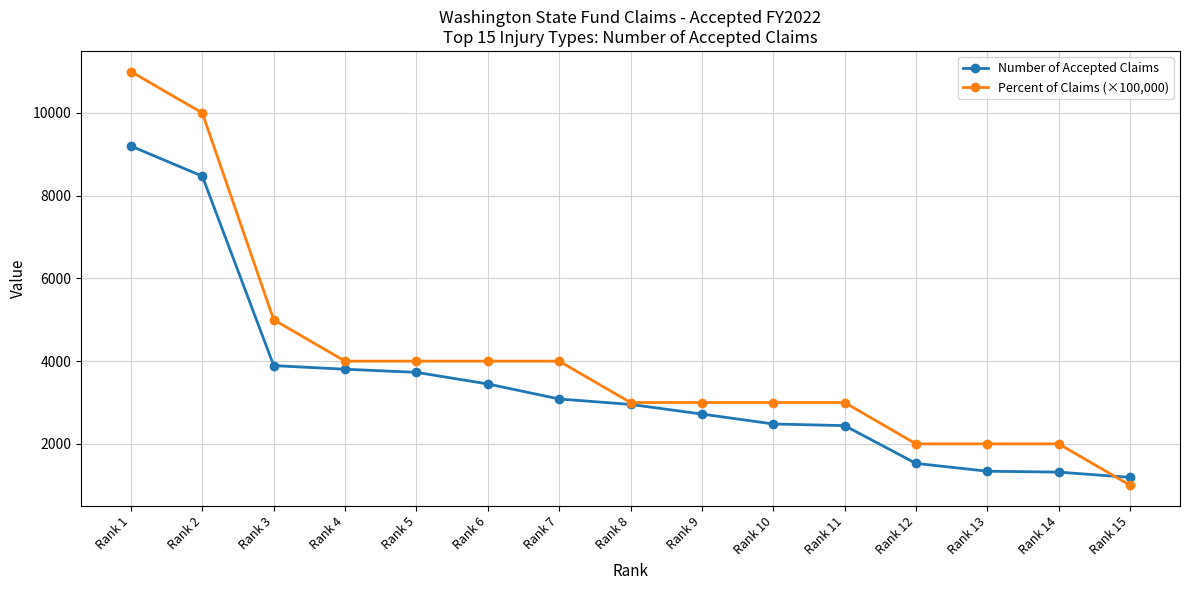

What are all the series names shown in the legend?

Number of Accepted Claims, Percent of Claims (×100,000)